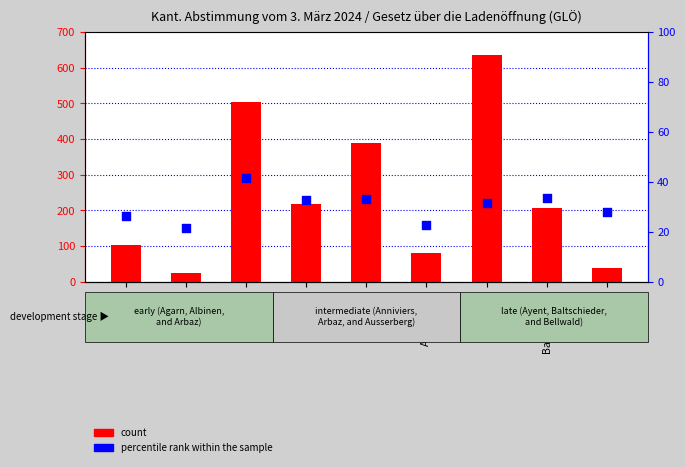

Which series reaches the maximum Y coordinate?

count